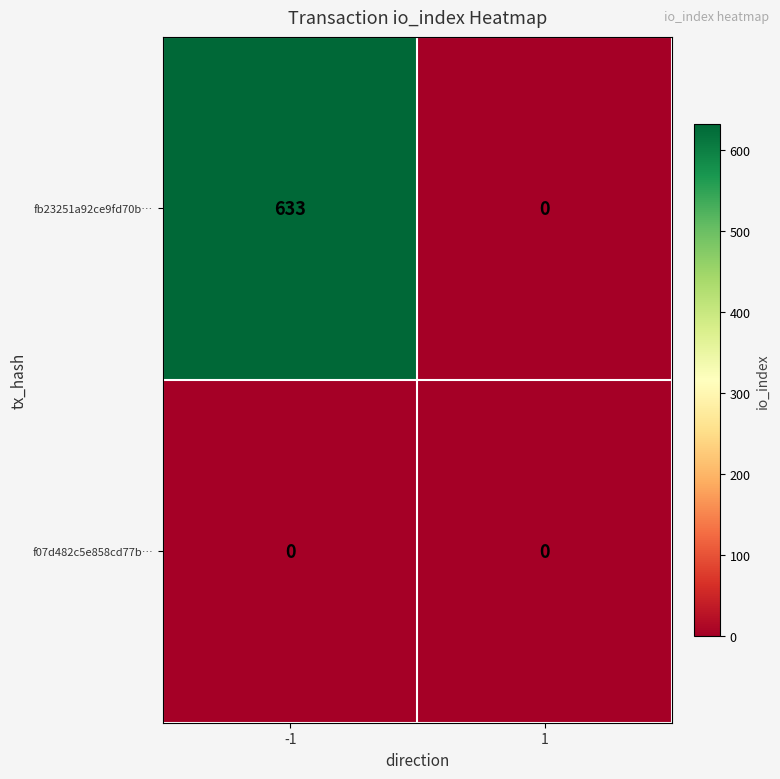

What is the sum of all fb23251a92ce9fd70b… values?

633